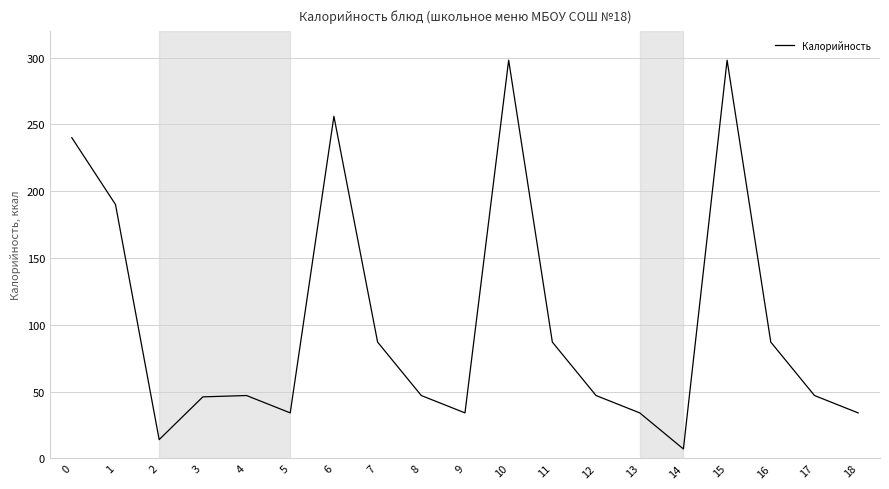

Which category has the lowest value across all series?

14